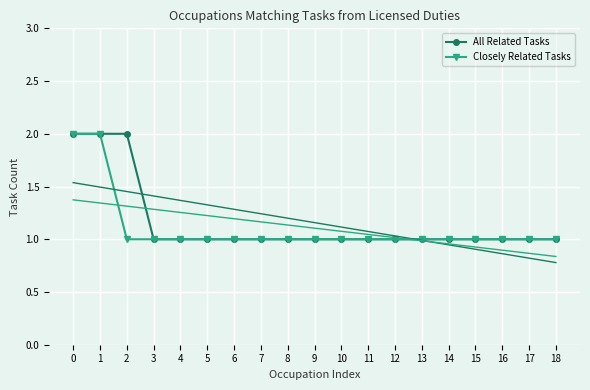

At 18, list the series in order from largest to smallest.

All Related Tasks, Closely Related Tasks